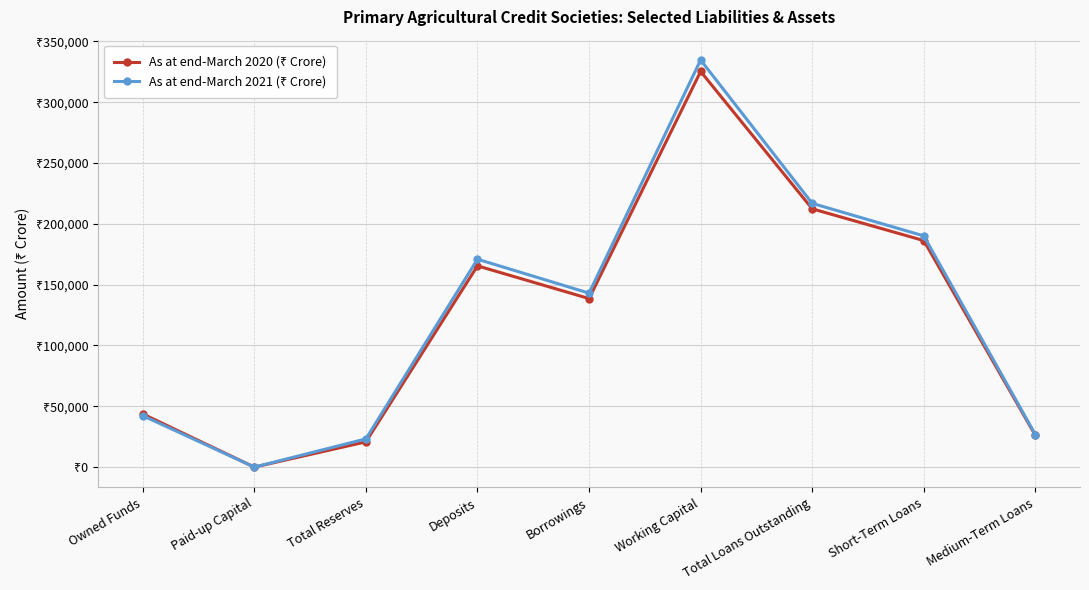

Is this an area chart (filled region under the line)?

No